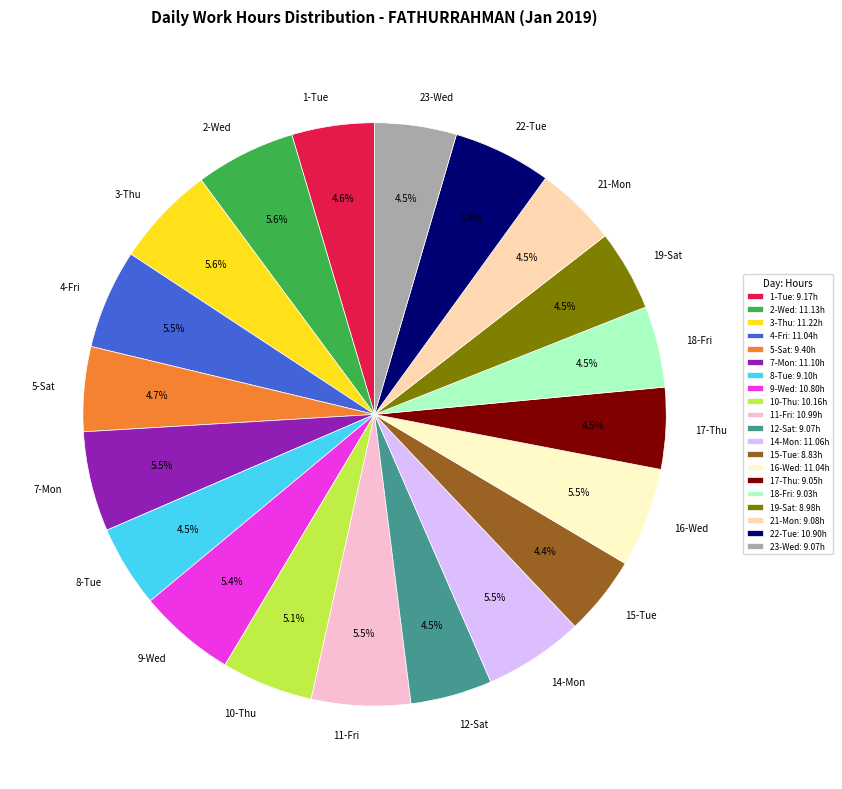

Is there any slice that represents more than half of the pie?

No